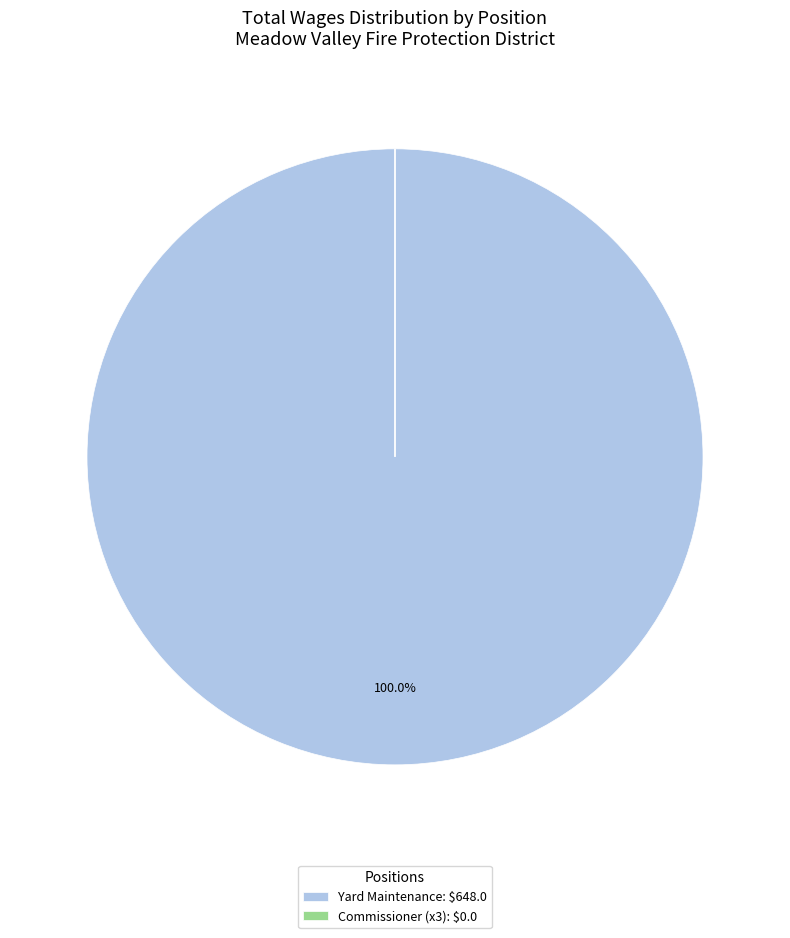

Is there any slice that represents more than half of the pie?

Yes